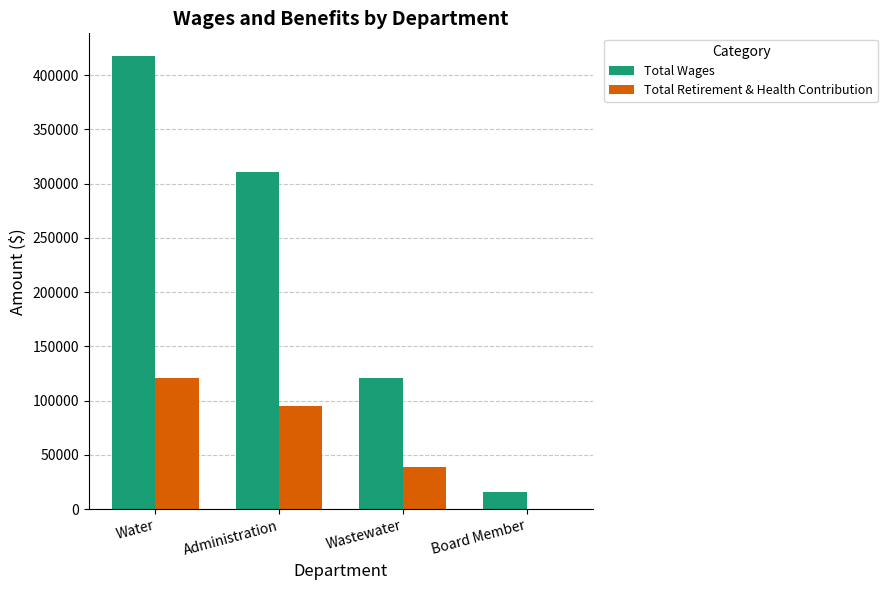

How many Total Retirement & Health Contribution values are between 38478 and 120510?

3